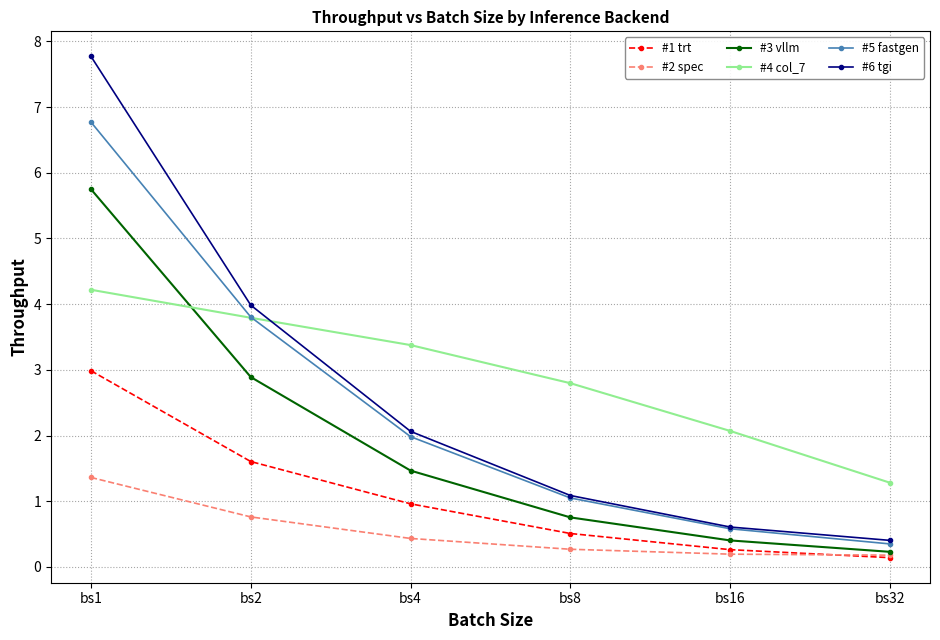

List the series in order of their peak value, highest first.

#6 tgi, #5 fastgen, #3 vllm, #4 col_7, #1 trt, #2 spec